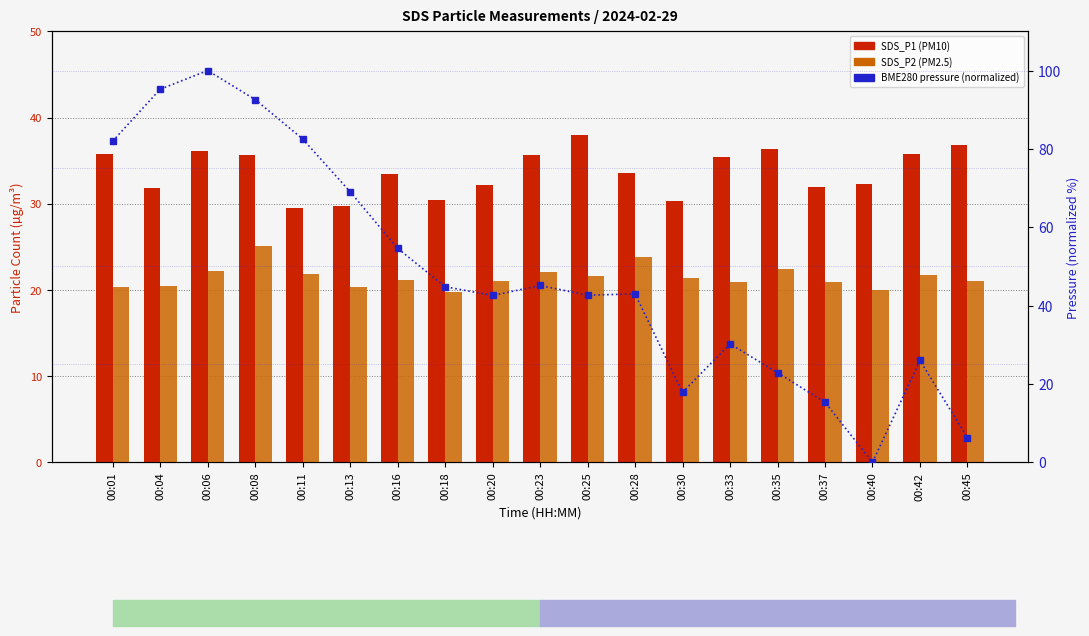

At which label is SDS_P1 closest to 33?

00:16